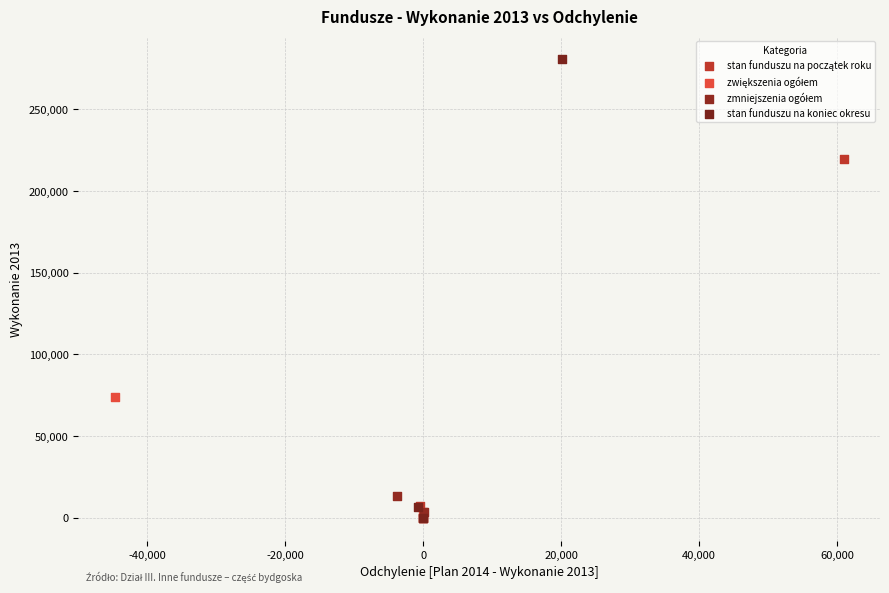

Which series contains the highest Y value?

stan funduszu na koniec okresu